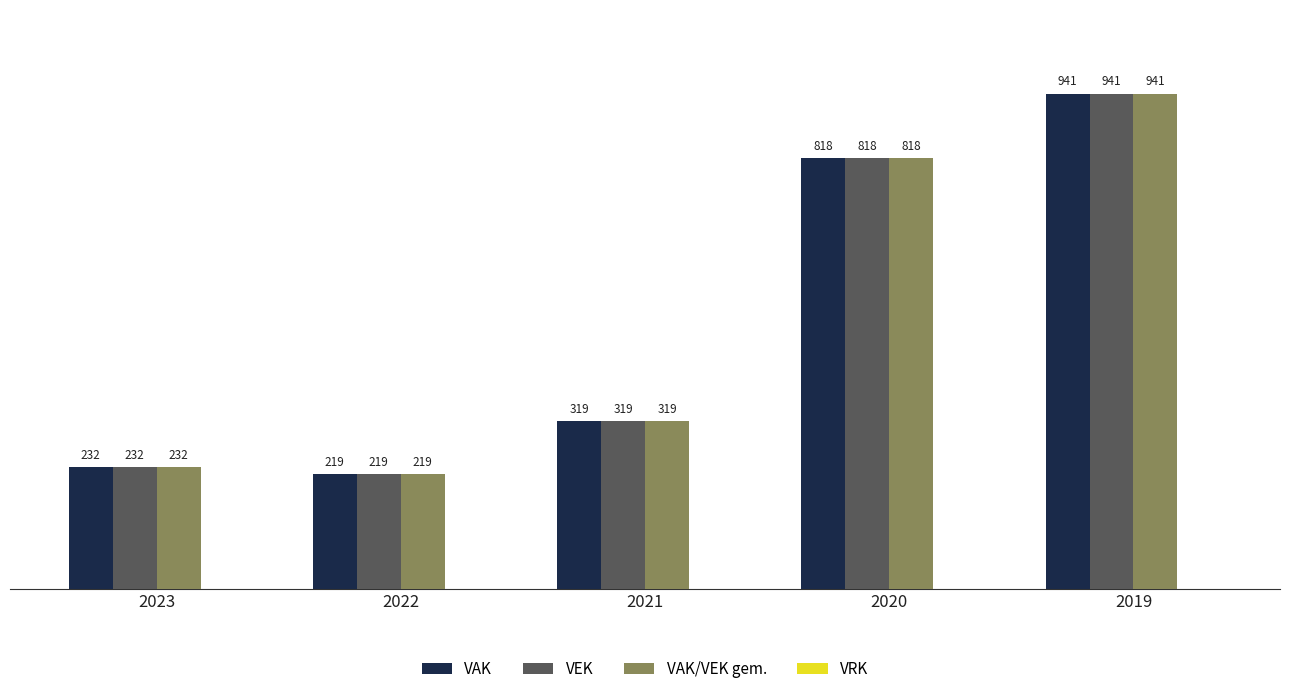

What is the difference between the highest and lowest values at 2020?

0